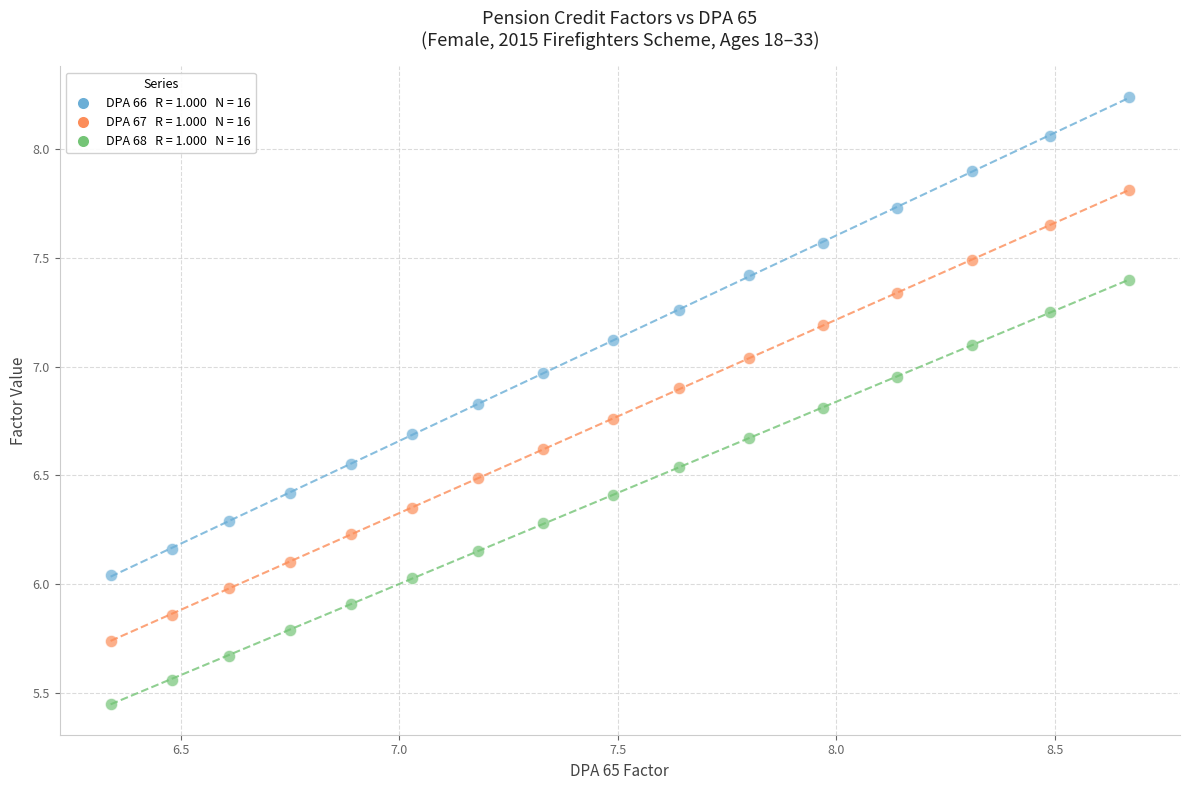

Across all data points, what is the range of X values (max minus min)?

2.3